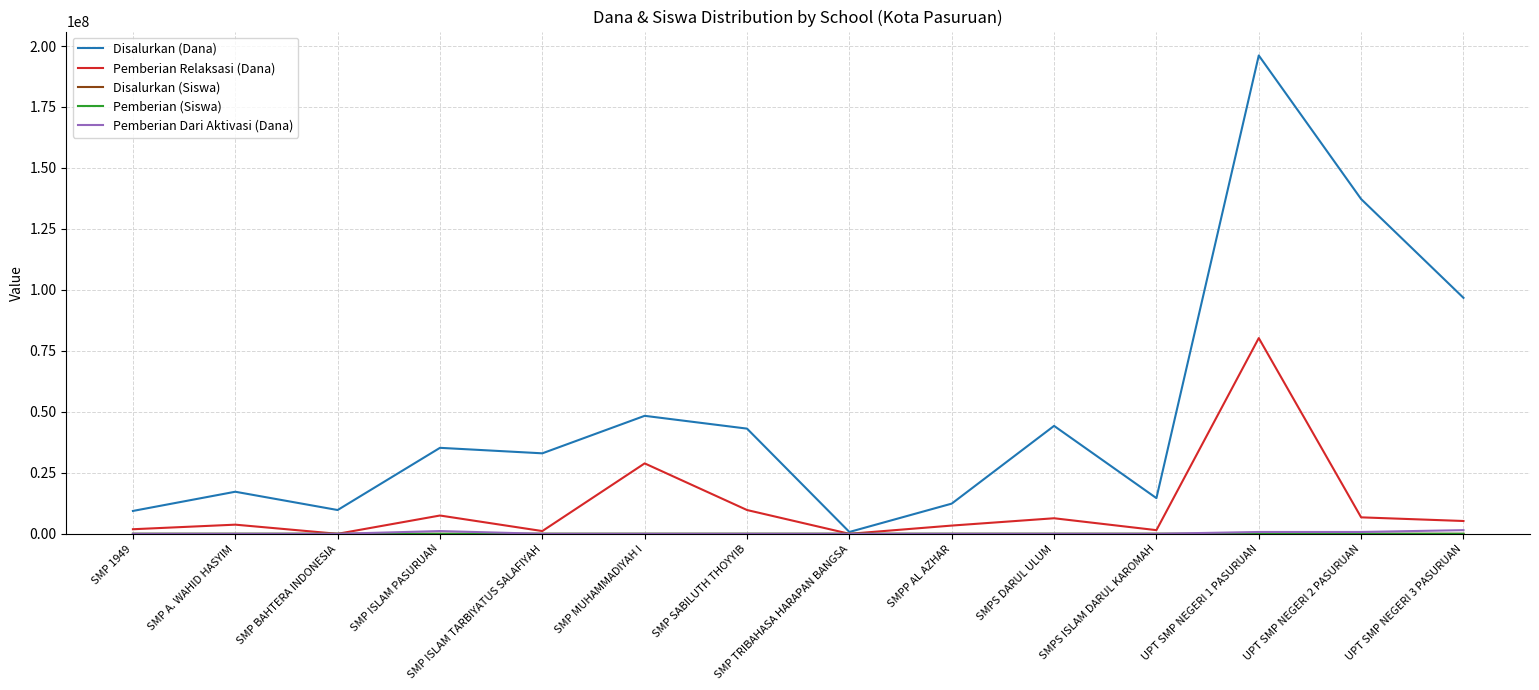

Which series has the widest spread of values?

Disalurkan (Dana)